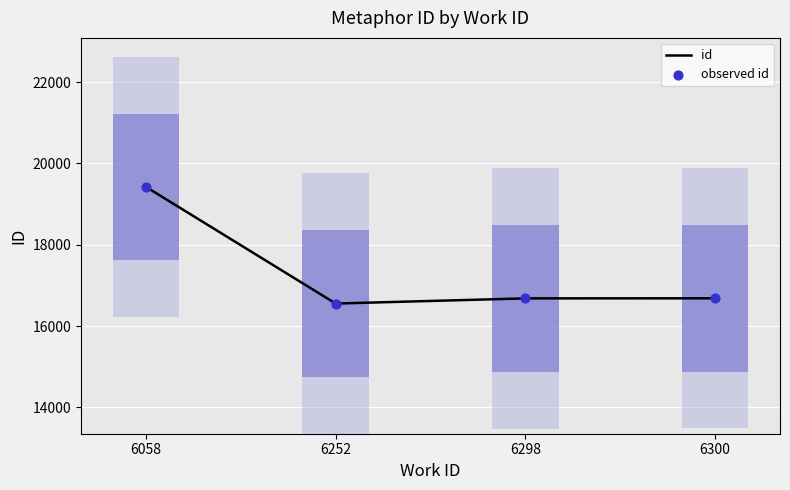

Which series reaches the maximum Y coordinate?

id